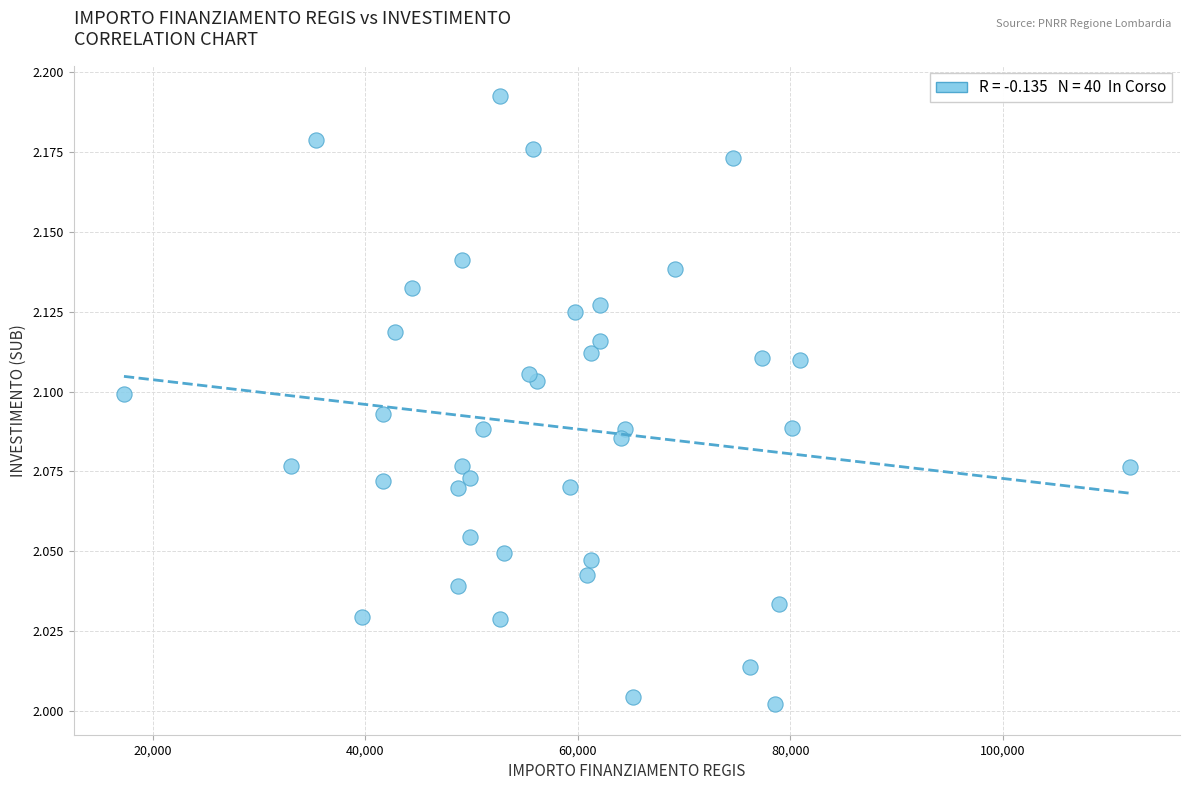

What is the range of X values (max minus min)?

94665.7